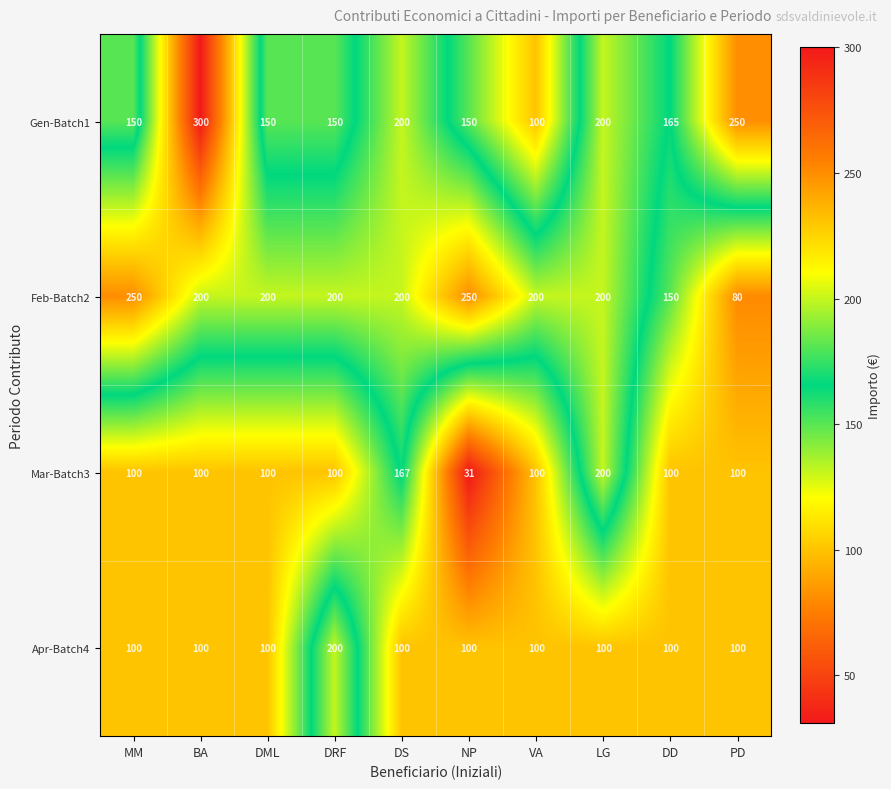

What is the sum of the Feb-Batch2 values at LG and BA?

400